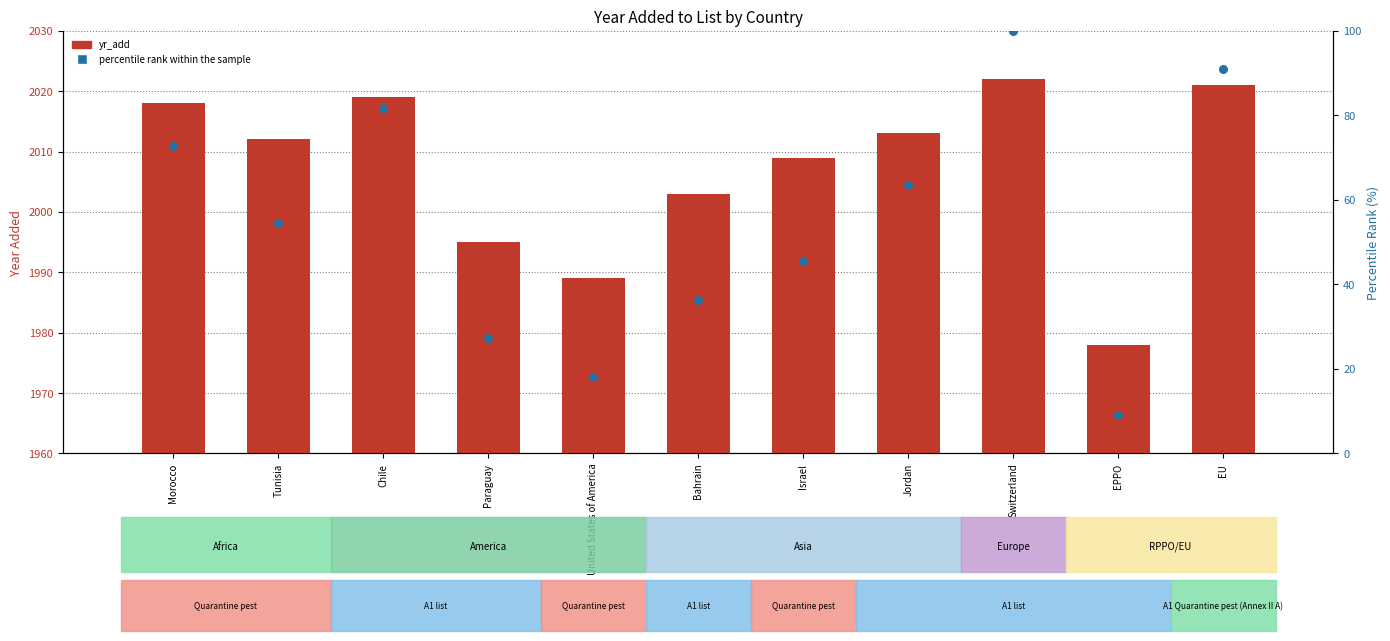

Which series has the largest total across all categories?

yr_add